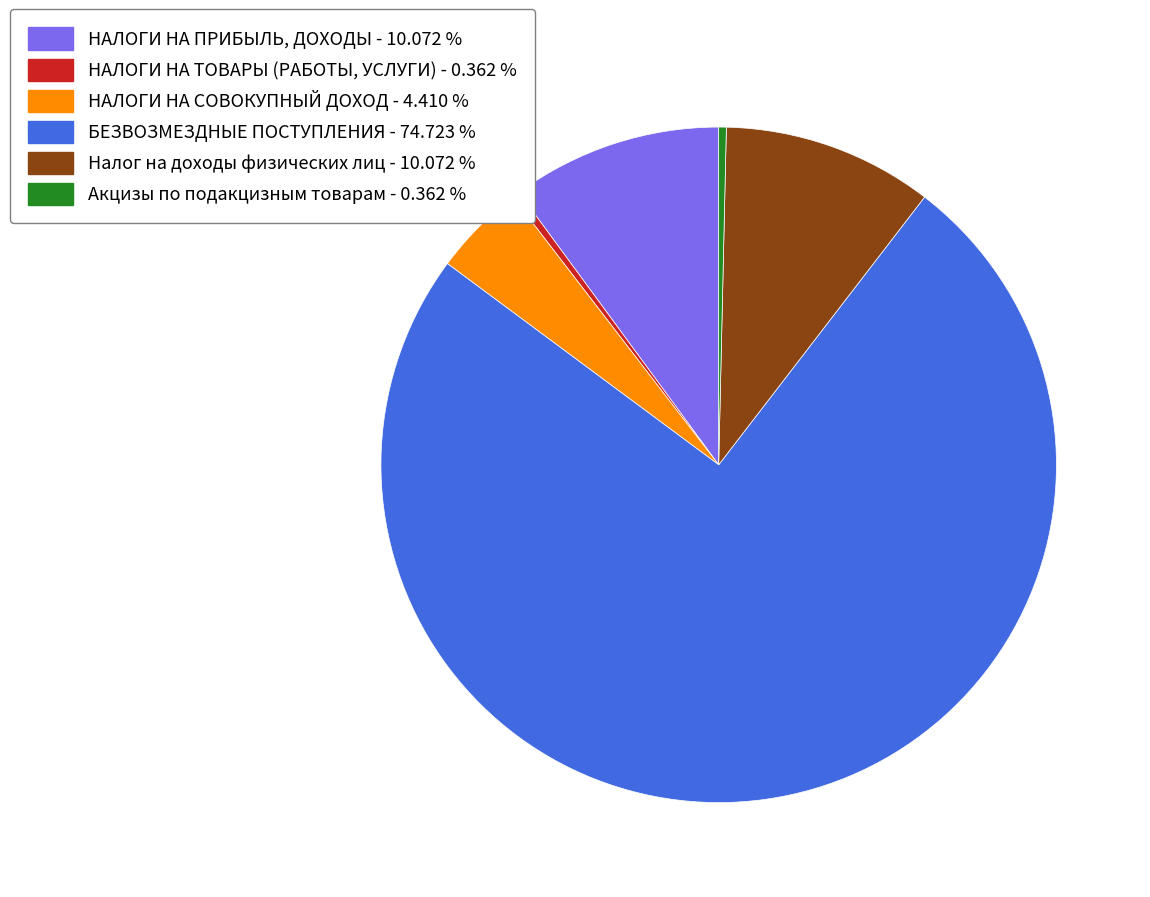

Count the number of slices in the pie.

6